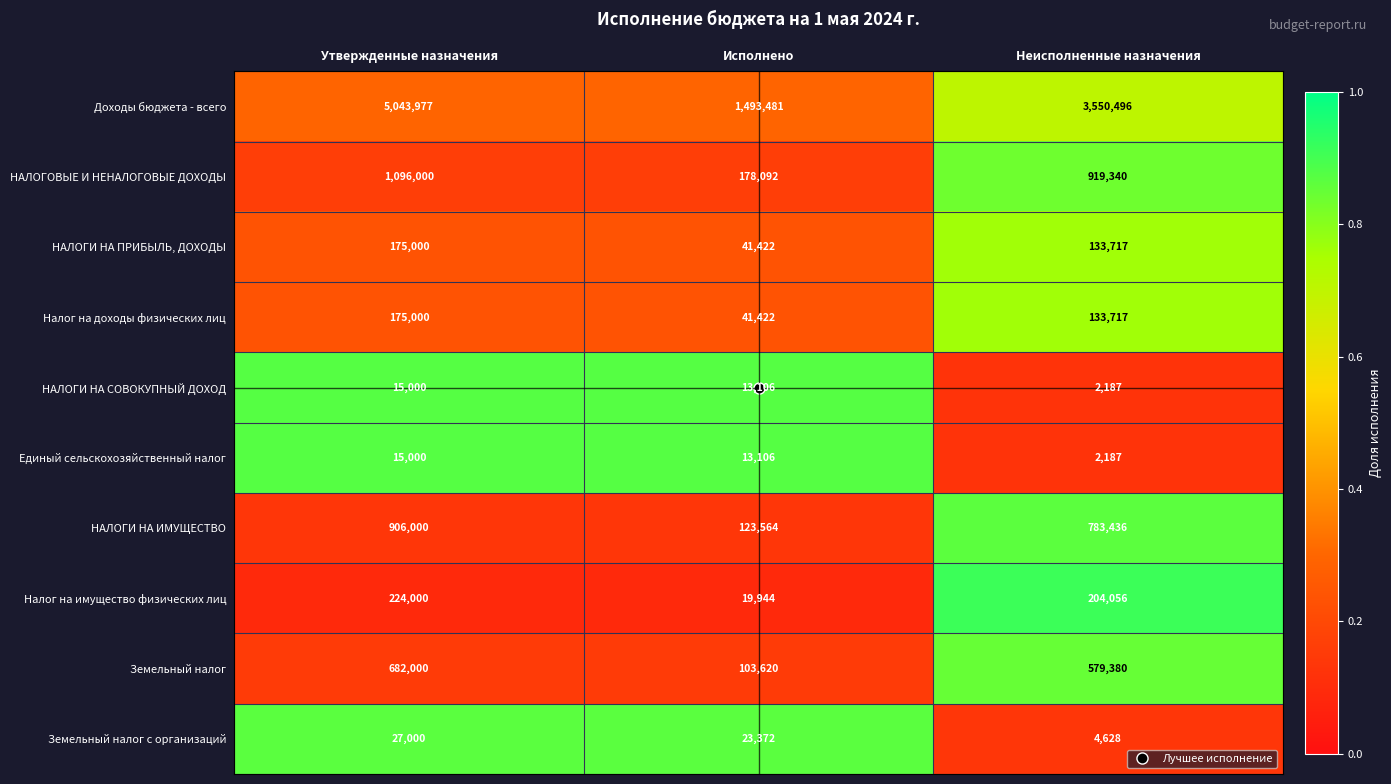

At which category is the sum across all series the highest?

Утвержденные назначения